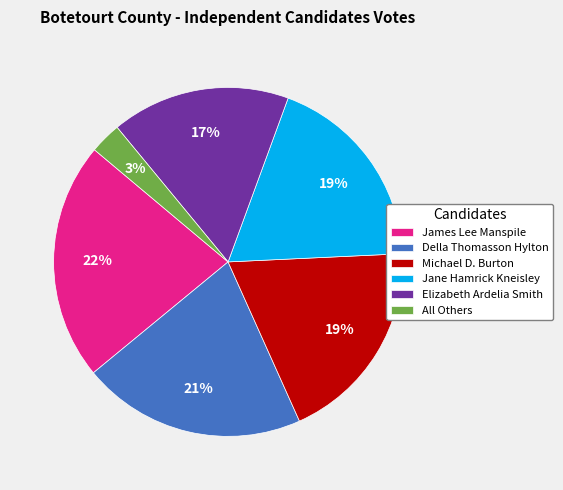

Is there any slice that represents more than half of the pie?

No